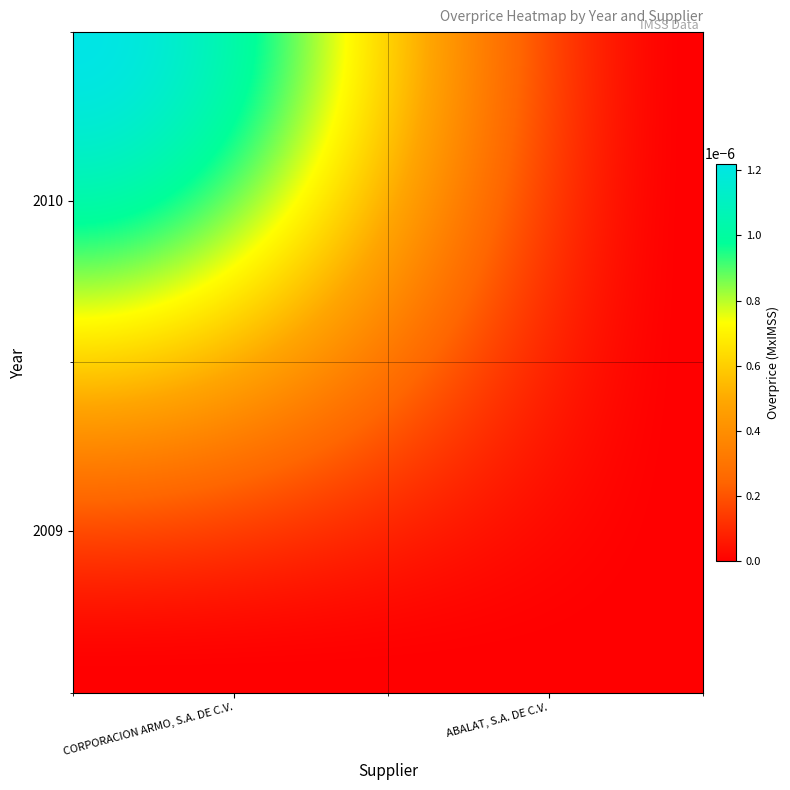

How many data points does each series have?

2